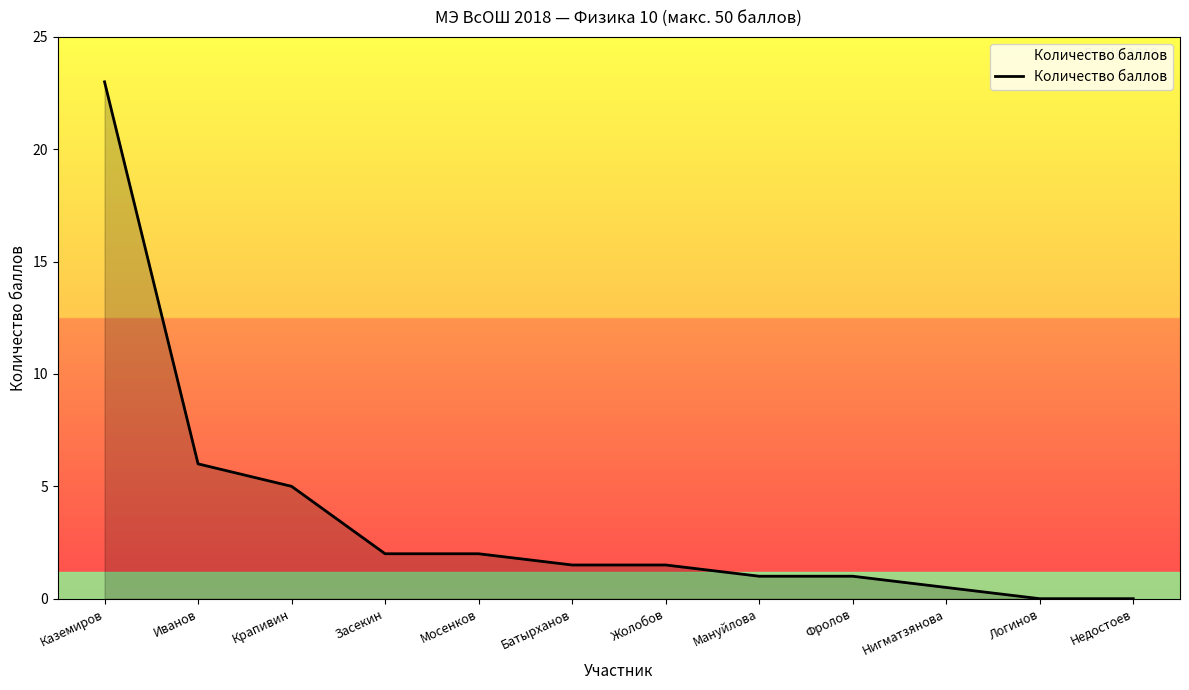

Reading left to right, what are all the values shown in this chart?

23.0	6.0	5.0	2.0	2.0	1.5	1.5	1.0	1.0	0.5	0.0	0.0